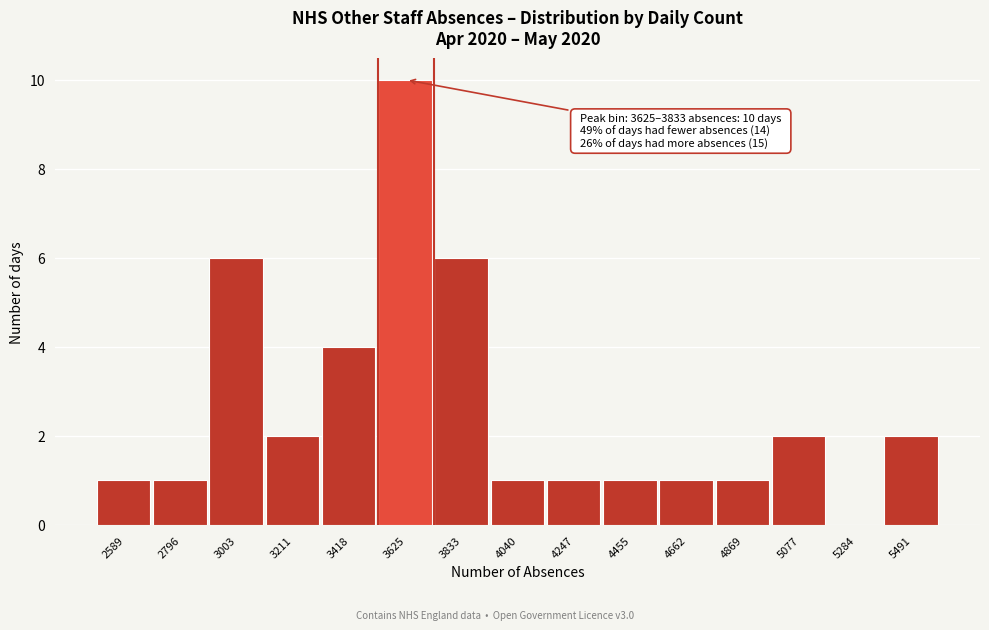

Reading left to right, transcribe all the data shown in this chart.

2589=1	2796=1	3003=6	3211=2	3418=4	3625=10	3833=6	4040=1	4247=1	4455=1	4662=1	4869=1	5077=2	5284=0	5491=2